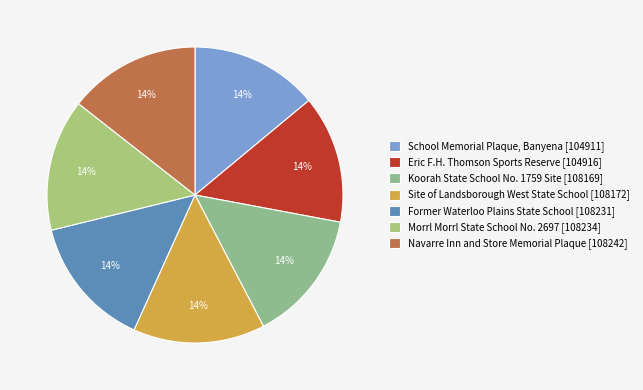

Approximately how many times larger is the value at Morrl Morrl State School No. 2697 compared to School Memorial Plaque, Banyena?

1.0